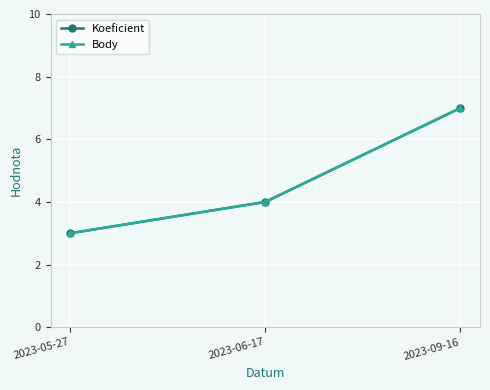

What is the total value across all series at 2023-06-17?

8